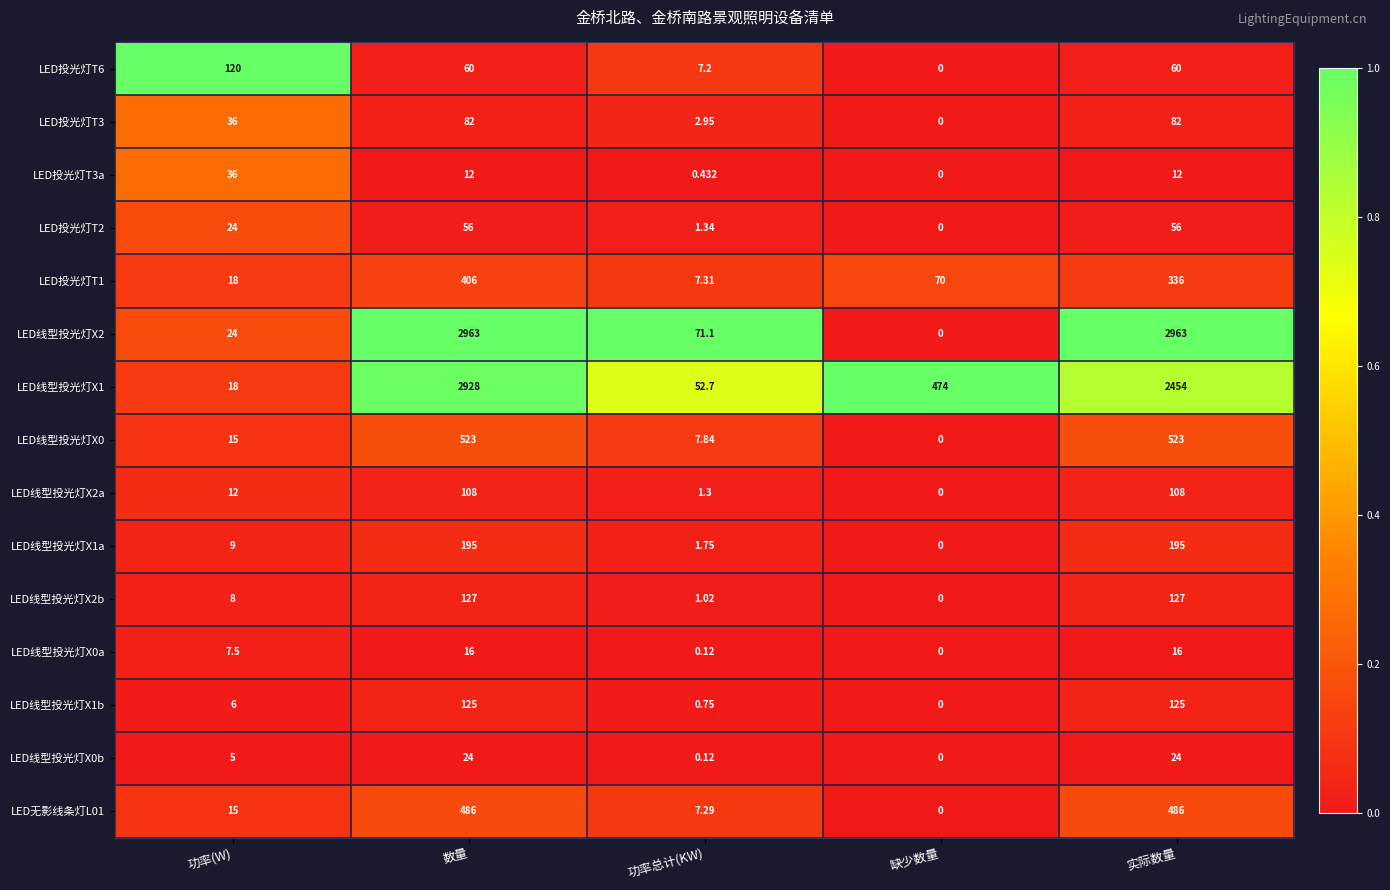

At which category is the sum across all series the highest?

数量